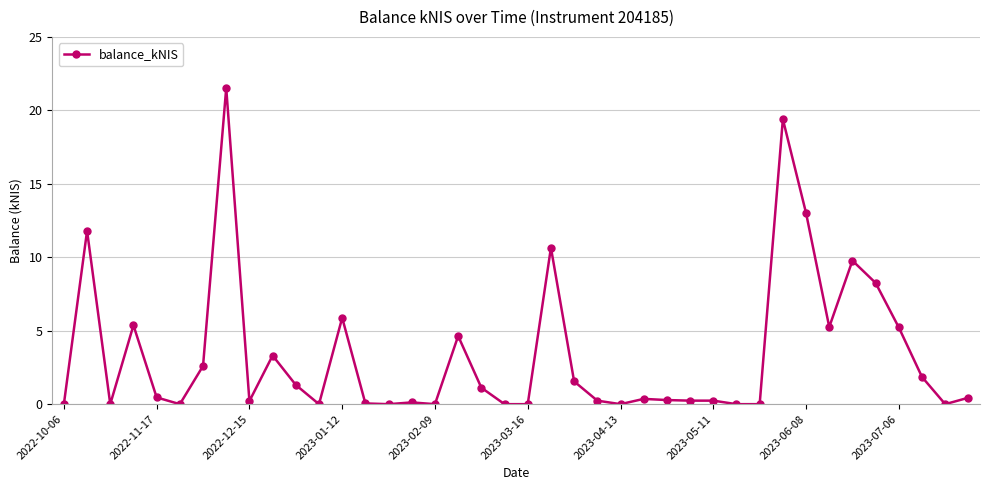

What is the difference between the maximum and minimum values?

21.5